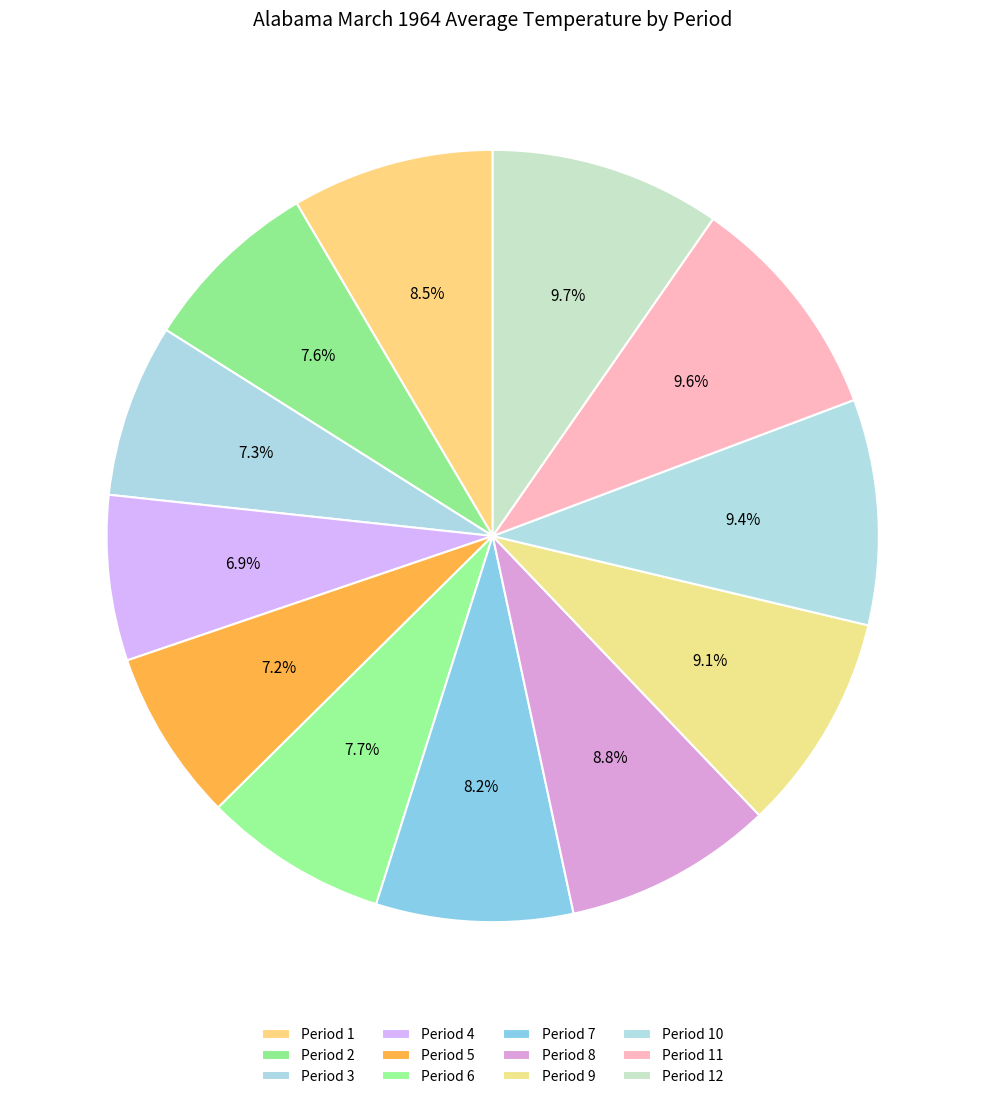

Does Period 1 account for over 50% of the chart?

No